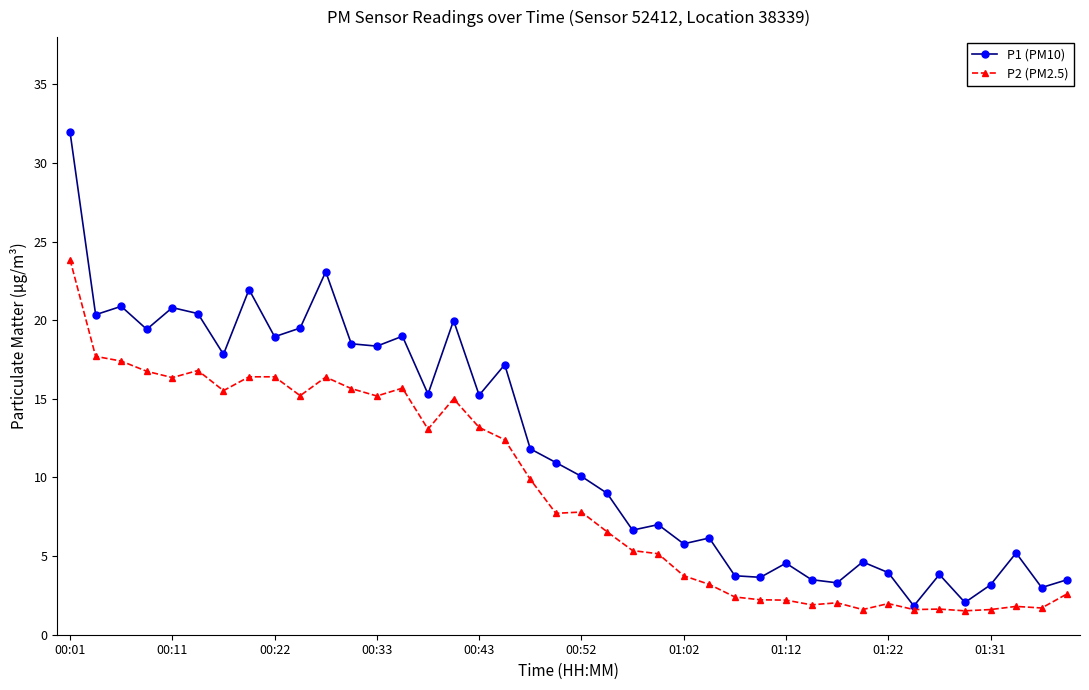

What is the value of the P2 (PM2.5) point at the 26th from the left?

3.2